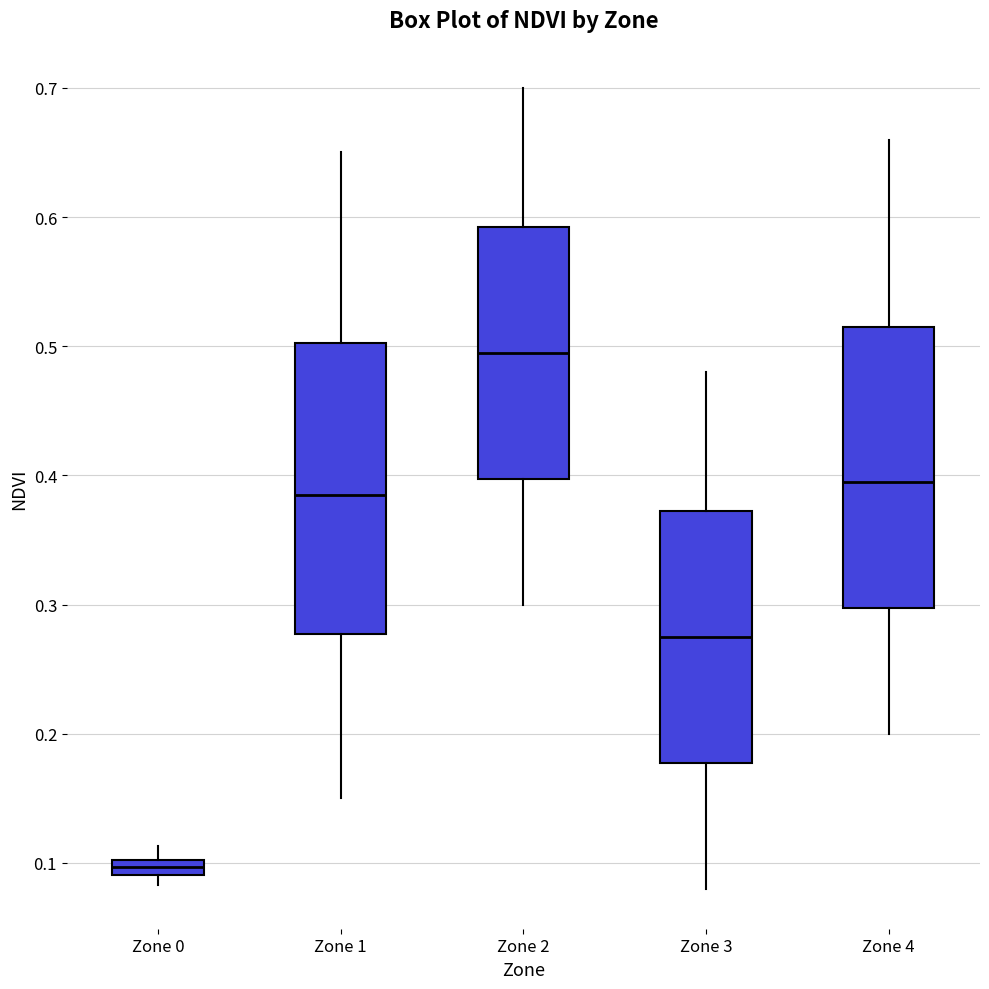

Where does the upper whisker of the box for Zone 3 end on the y-axis? The values are not printed on the chart, so give them approximately, as read against the axis.

0.48